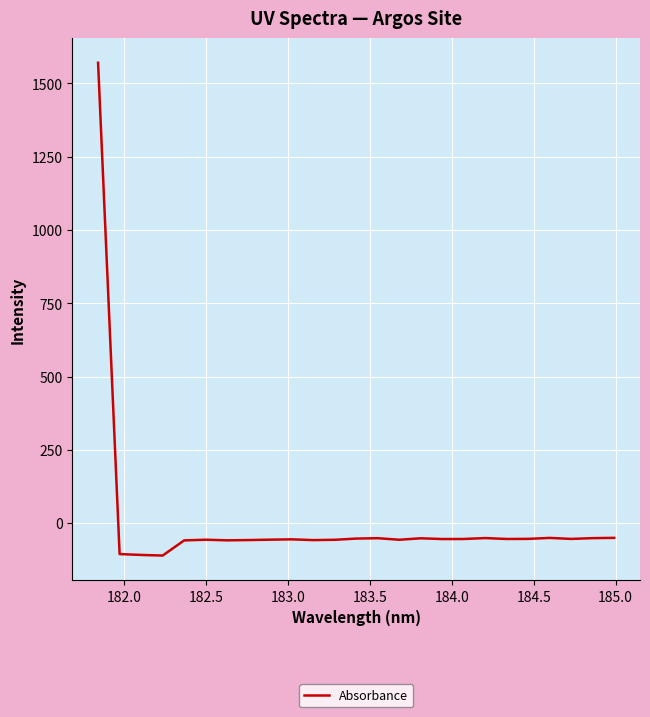

What is the smallest value displayed?

-110.4